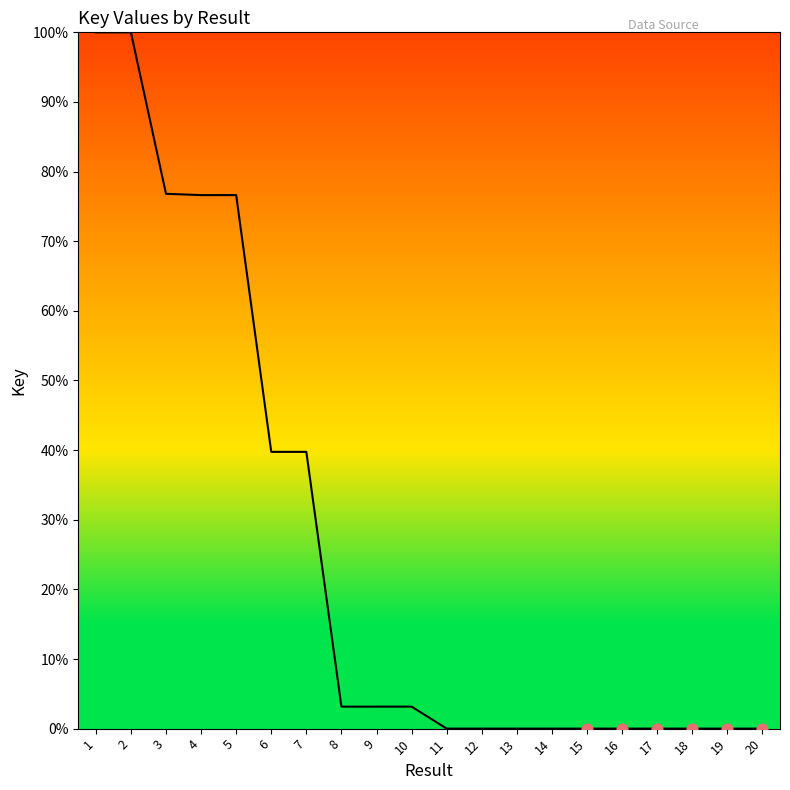

Which has a higher value, 4 or 6?

4